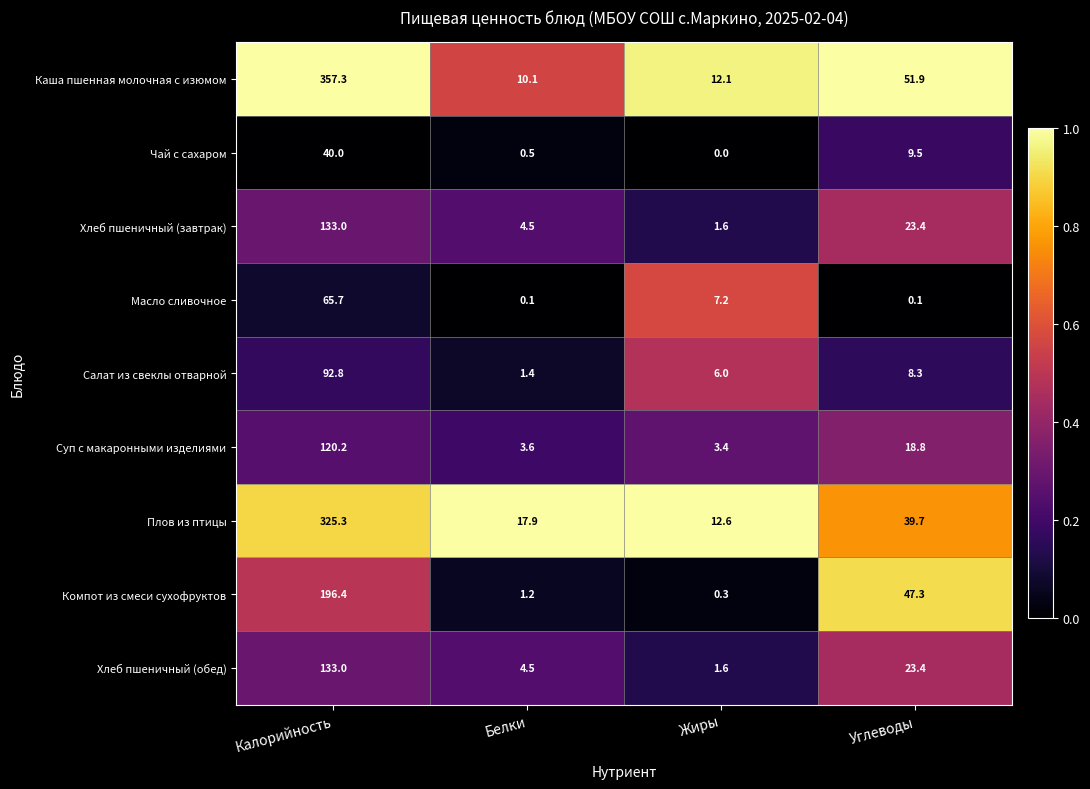

Which series changed the most between Жиры and Углеводы?

Компот из смеси сухофруктов